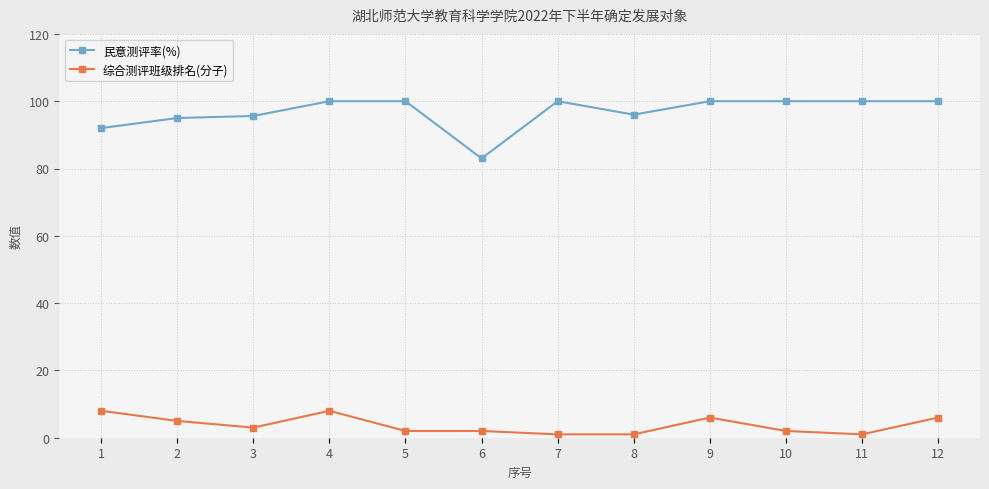

What is the average value of the 民意测评率(%) series?

96.8